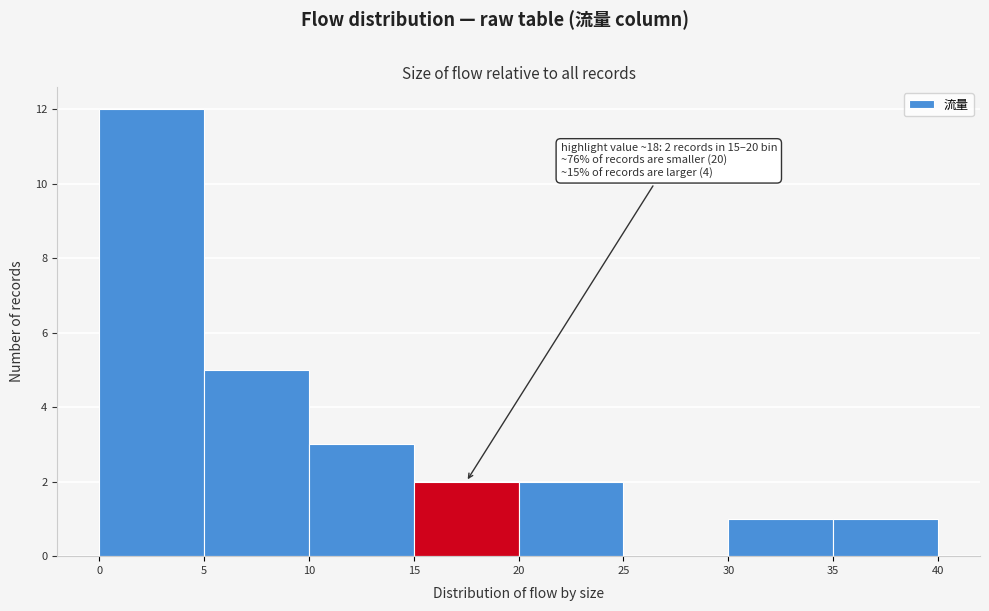

Over which range of the x-axis is the bar tallest?

0 to 5